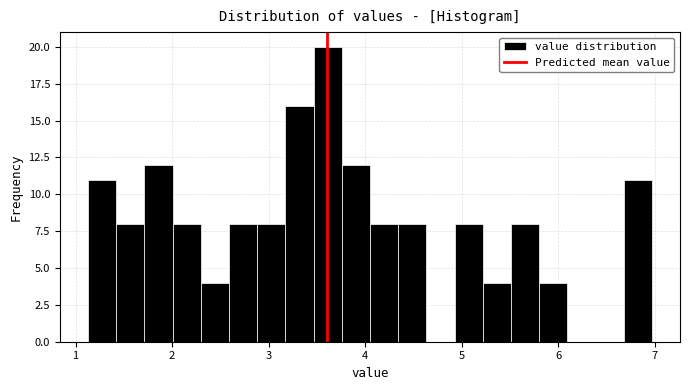

Around what value on the x-axis is the tallest bar? Give the approximate position of its centre, as read against the axis.

3.6